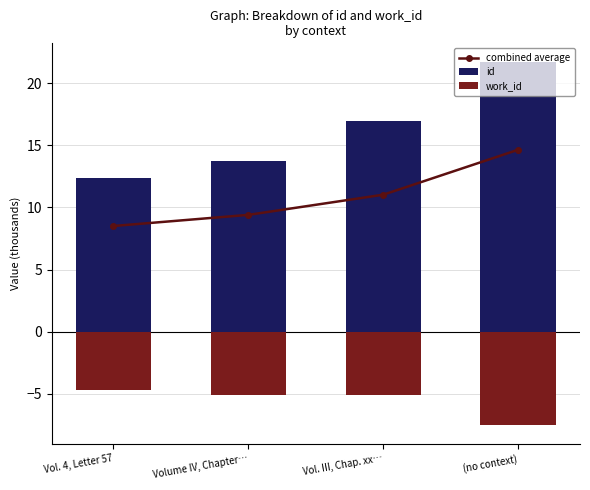

What is the total value across all series at (no context)?

28.8